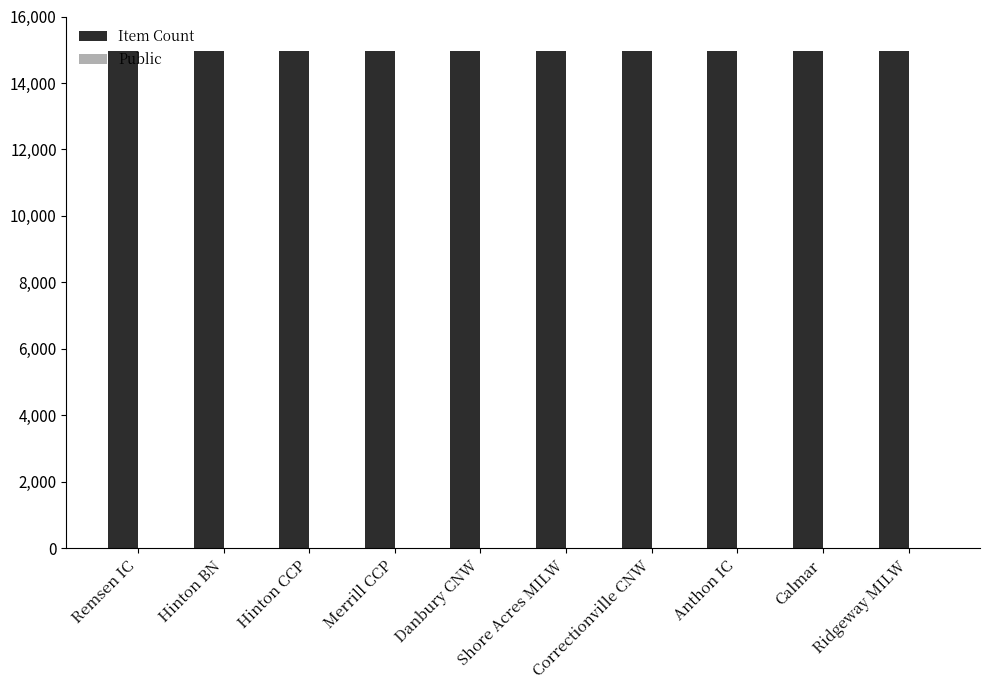

How many series are shown in this chart?

2